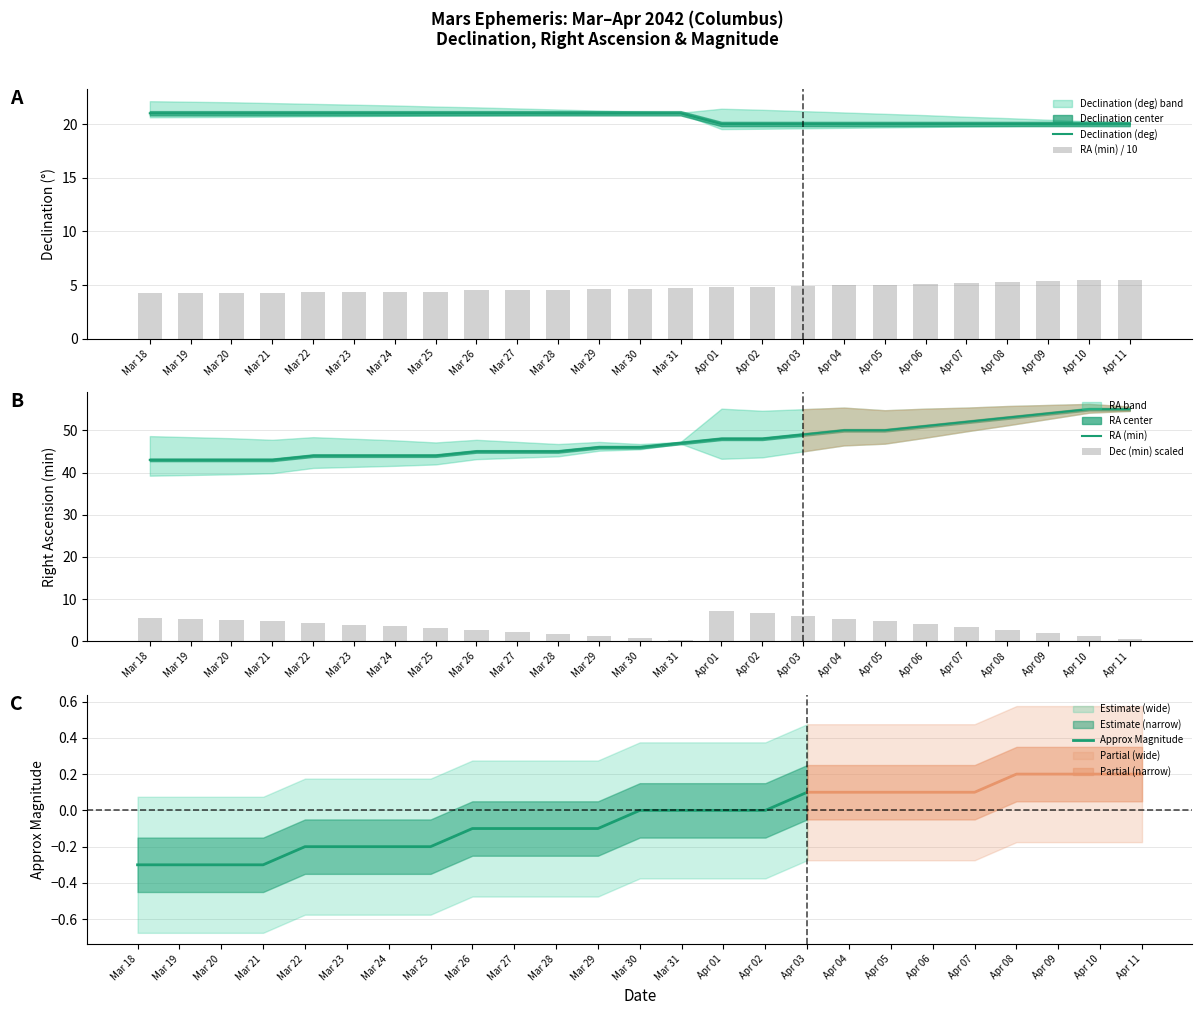

Which label corresponds to the largest value in the chart?

Mar 18